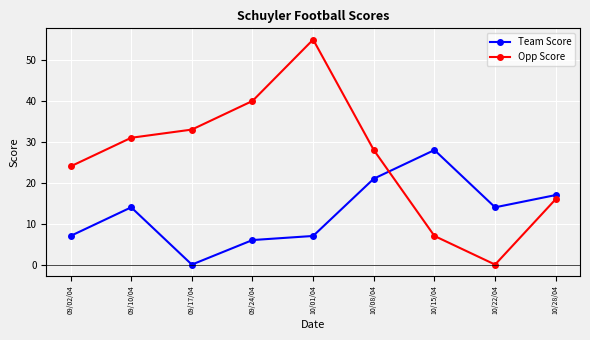

Between 09/10/04 and 10/22/04, which series saw the biggest shift?

Opp Score